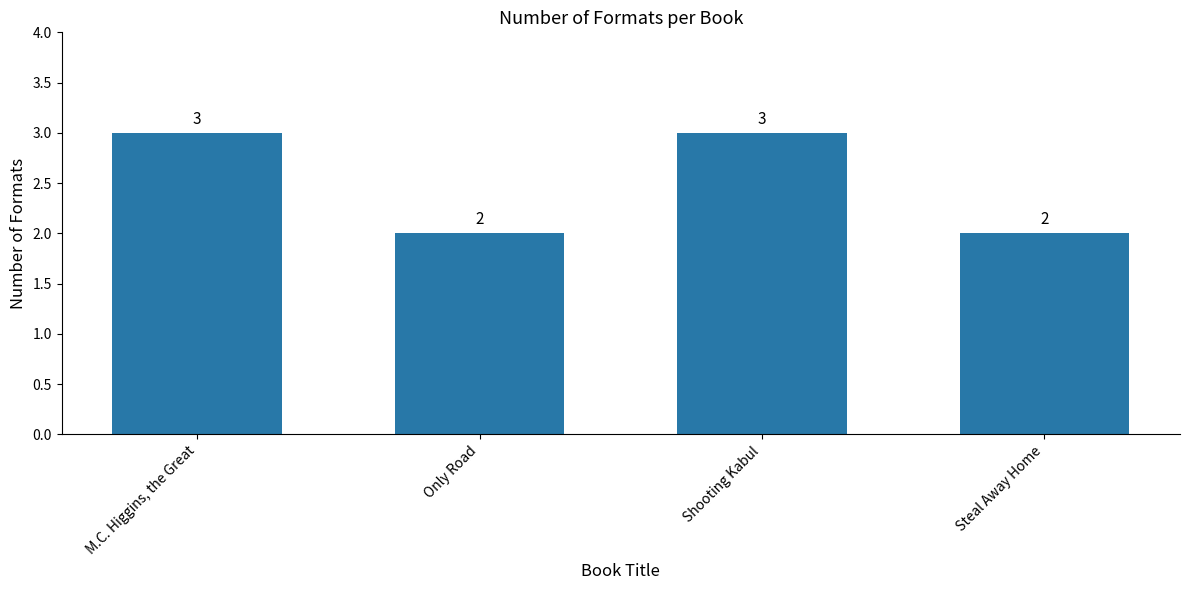

What is the approximate value at Shooting Kabul?

3